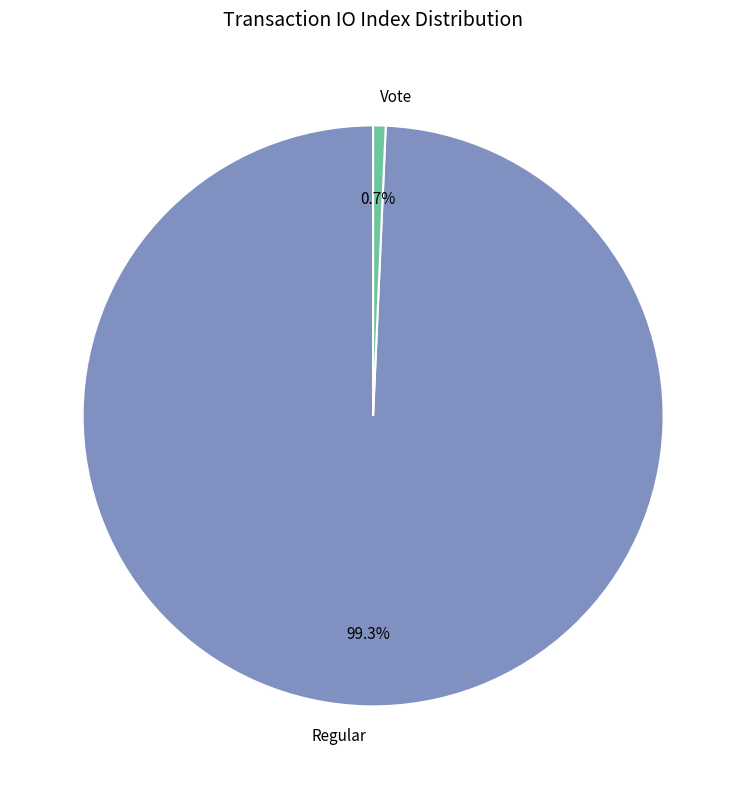

Do Vote and Regular together represent more than half of the pie?

Yes